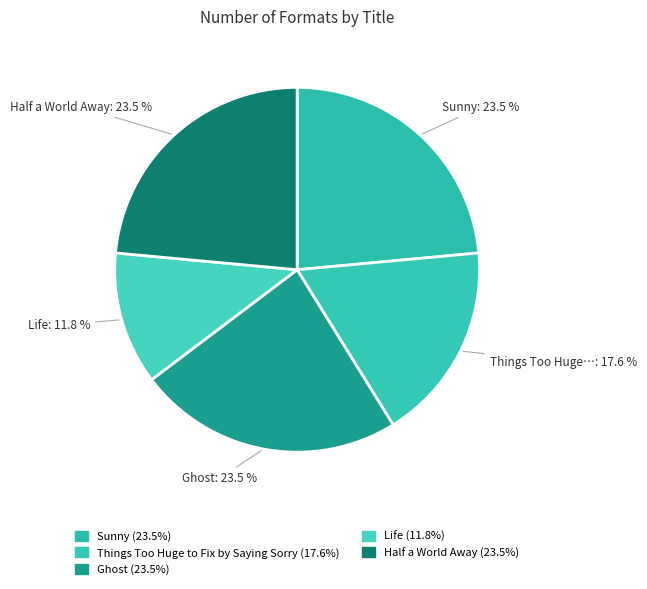

How many slices are in this pie chart?

5